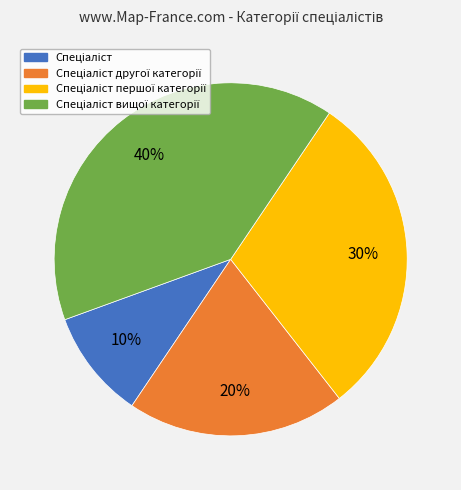

Is there any slice that represents more than half of the pie?

No